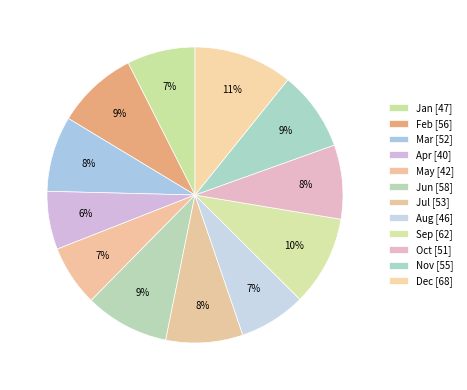

To the nearest percent, what is the average slice percentage?

8%